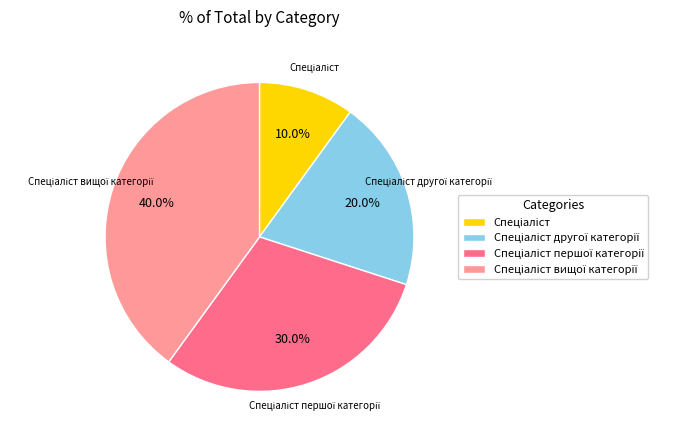

What percentage is the Спеціаліст першої категорії slice, to the nearest percent?

30%